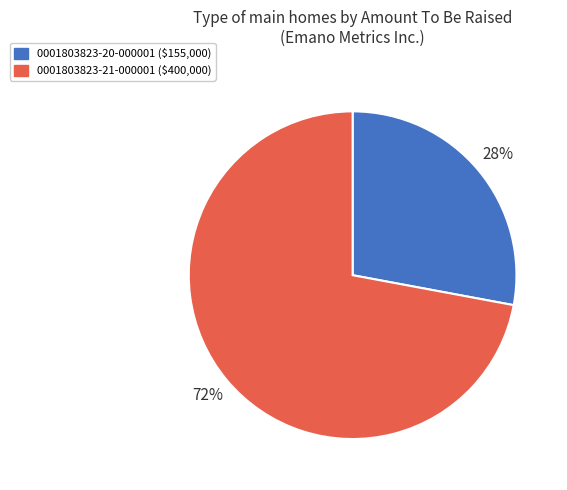

To the nearest percent, what is the average slice percentage?

50%